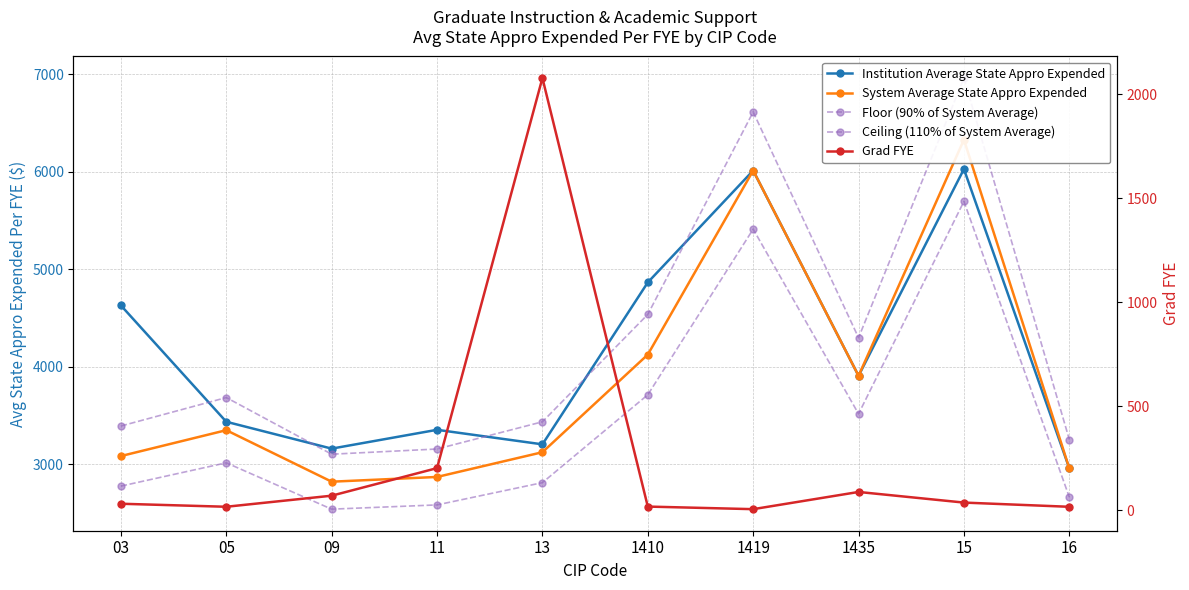

What is the average value of the Floor (90% of System Average) series?

3469.9